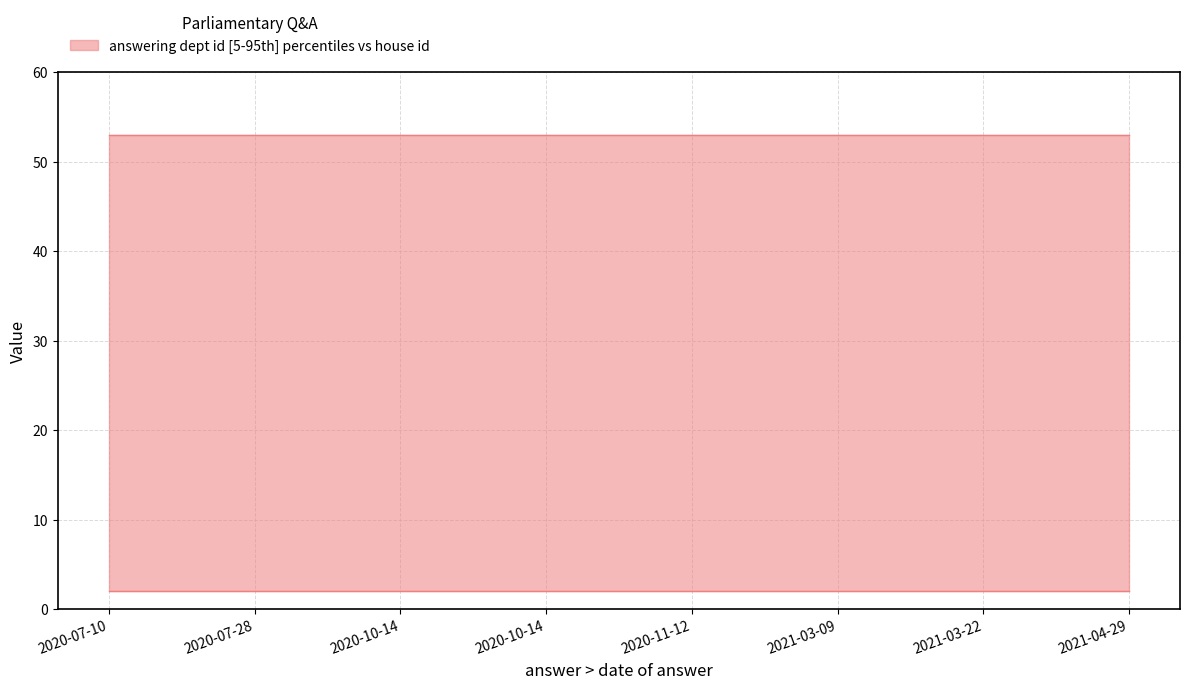

Which has a higher value, 2020-11-12 or 2020-10-14?

2020-11-12